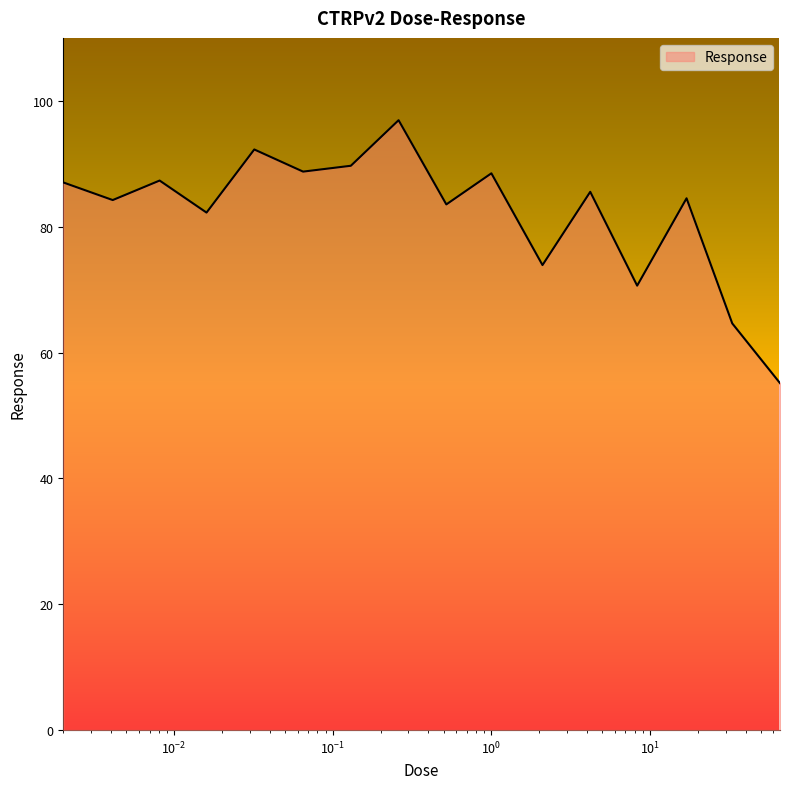

What is the difference between the maximum and minimum values?

41.8